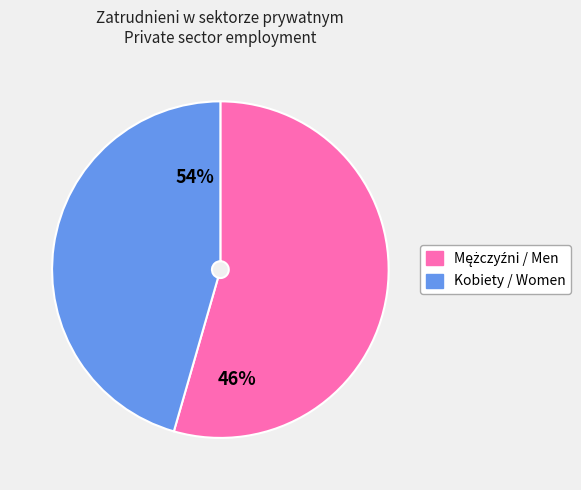

What is the smallest slice in the pie chart?

Kobiety / Women